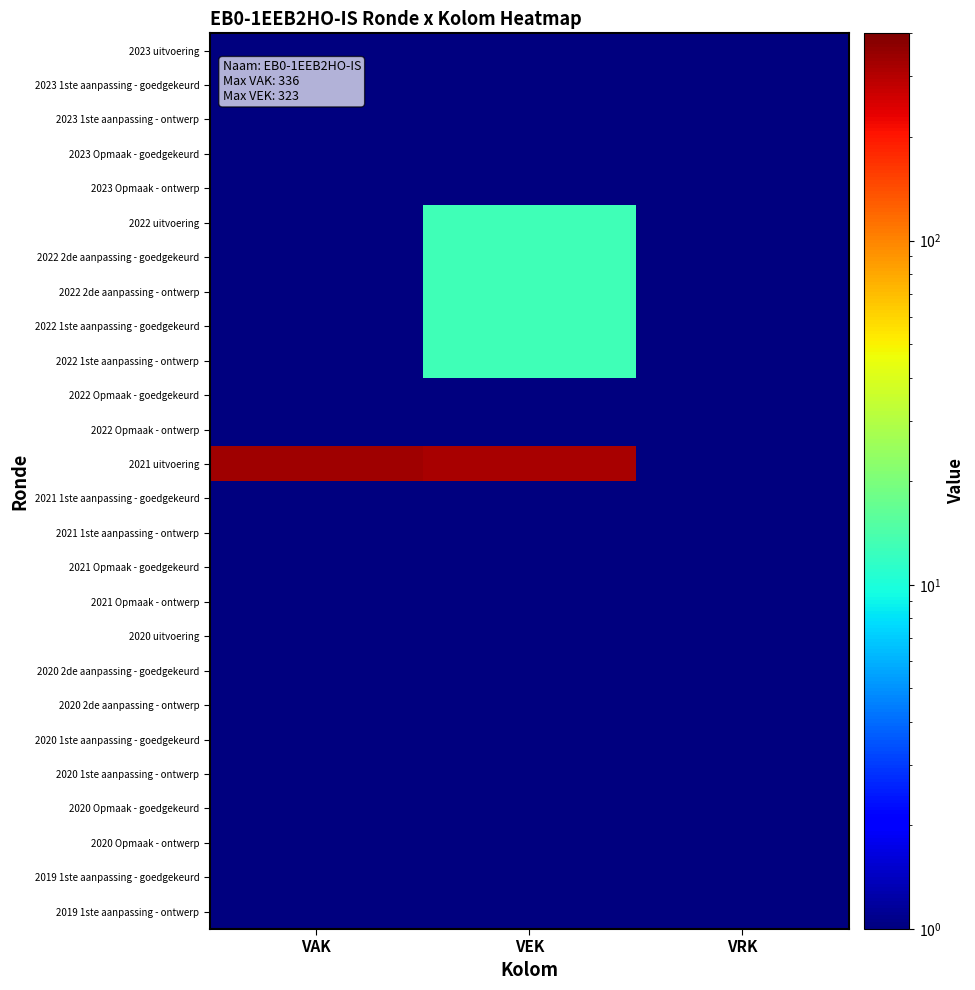

What is the maximum value shown in the chart?

336.0